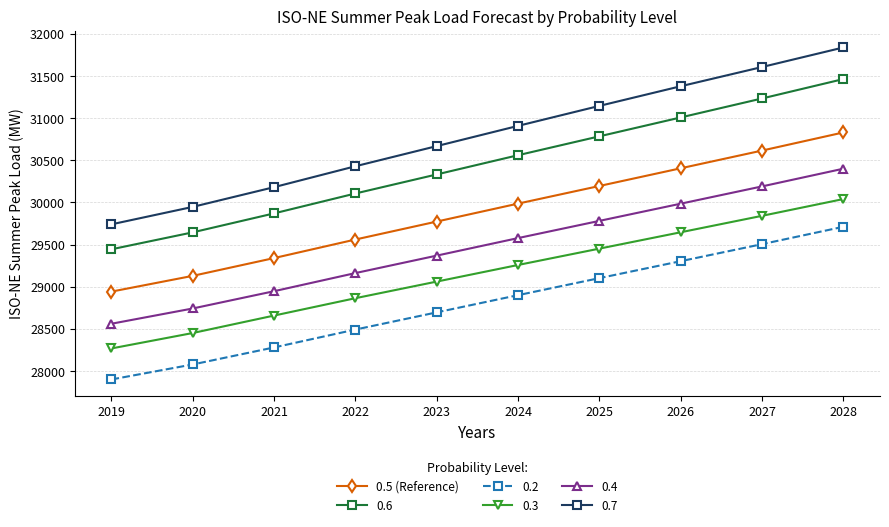

What is the spread (max minus min) of values at 2023?

1972